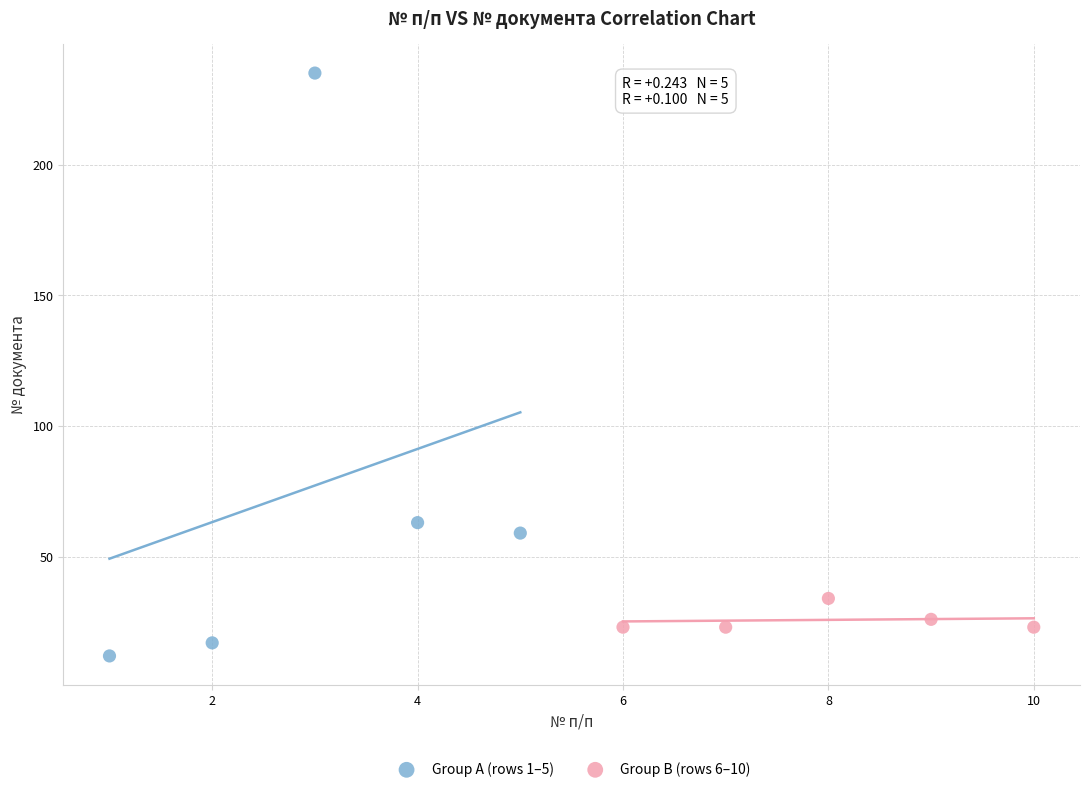

Which series has the widest spread of Y values?

Group A (rows 1–5)